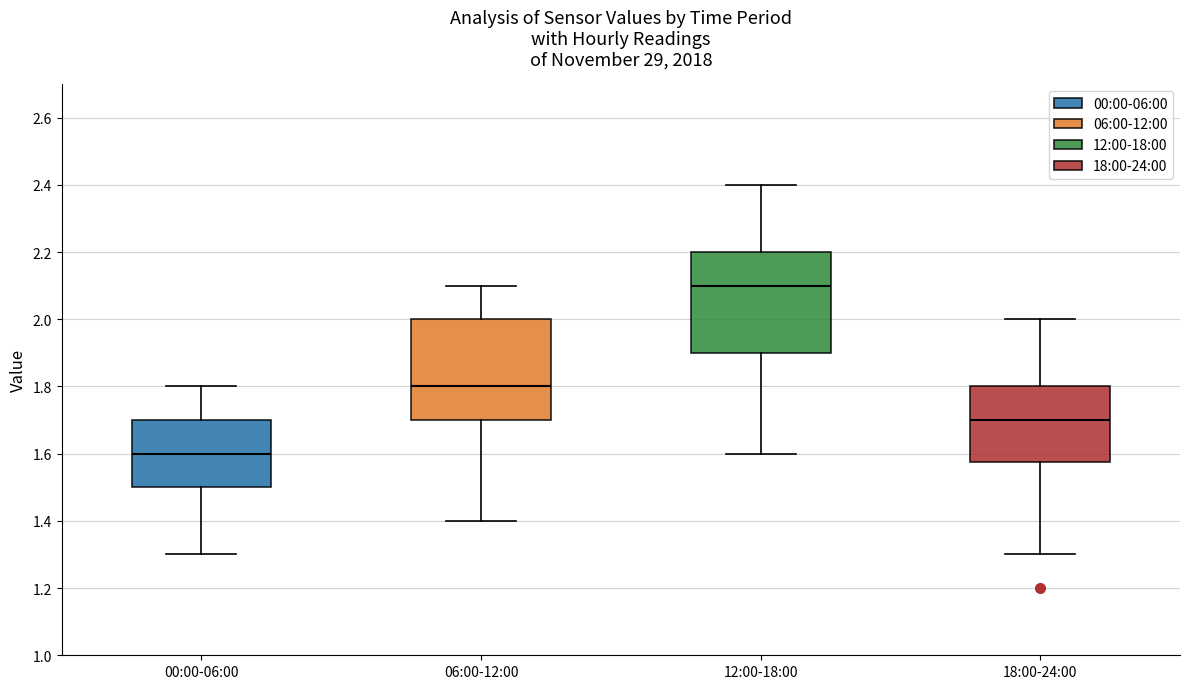

Reading left to right, transcribe this box plot: for each box, give where its median line is, the range the box spans, and where its two whiskers end, as read against the y-axis. The values are not printed on the chart, so give them approximately, as read against the axis.

00:00-06:00: median 1.60, box 1.50 to 1.70, whiskers 1.30 to 1.80
06:00-12:00: median 1.80, box 1.70 to 2.00, whiskers 1.40 to 2.10
12:00-18:00: median 2.10, box 1.90 to 2.20, whiskers 1.60 to 2.40
18:00-24:00: median 1.70, box 1.58 to 1.80, whiskers 1.30 to 2.00